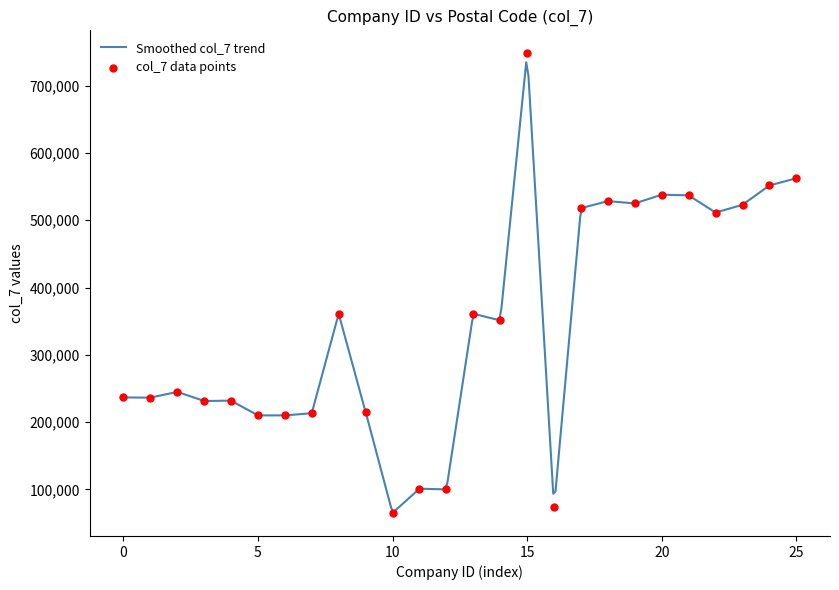

What is the change in value from 8 to 20?

+176901